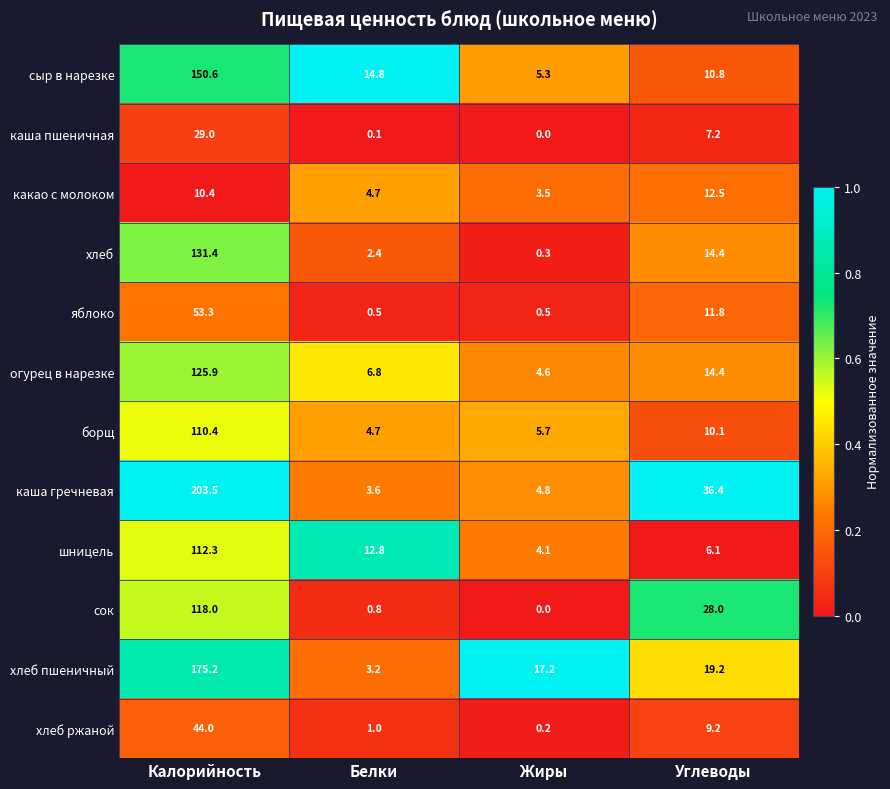

What is the average value of the каша гречневая series?

62.1